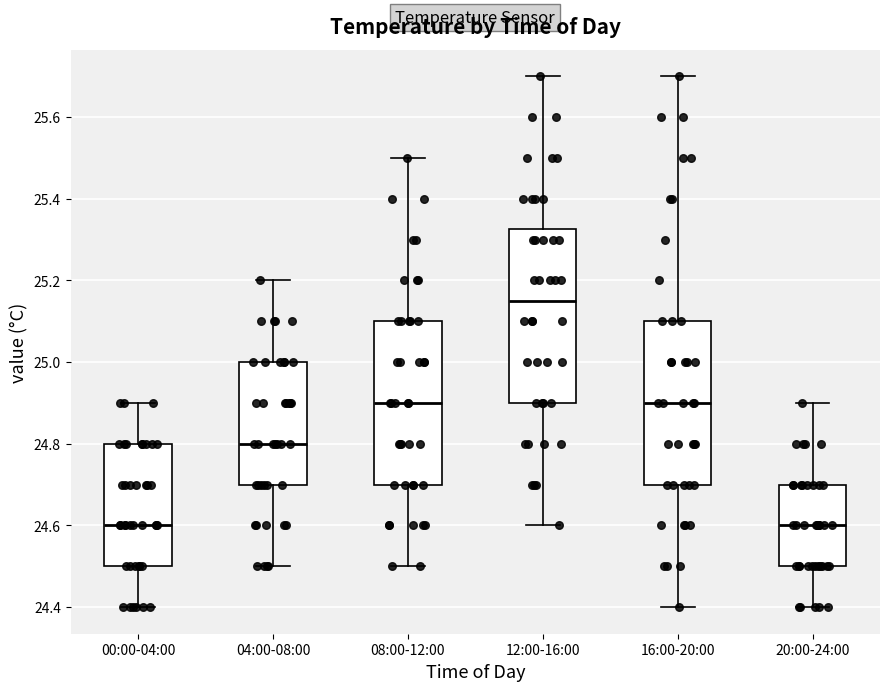

Reading left to right, read every box against the y-axis: the position of its median line, the range the box covers, and the ends of its whiskers. The values are not printed on the chart, so give them approximately, as read against the axis.

00:00-04:00: median 24.60, box 24.50 to 24.80, whiskers 24.40 to 24.90
04:00-08:00: median 24.80, box 24.70 to 25.00, whiskers 24.50 to 25.20
08:00-12:00: median 24.90, box 24.70 to 25.10, whiskers 24.50 to 25.50
12:00-16:00: median 25.16, box 24.90 to 25.32, whiskers 24.60 to 25.70
16:00-20:00: median 24.90, box 24.70 to 25.10, whiskers 24.40 to 25.70
20:00-24:00: median 24.60, box 24.50 to 24.70, whiskers 24.40 to 24.90